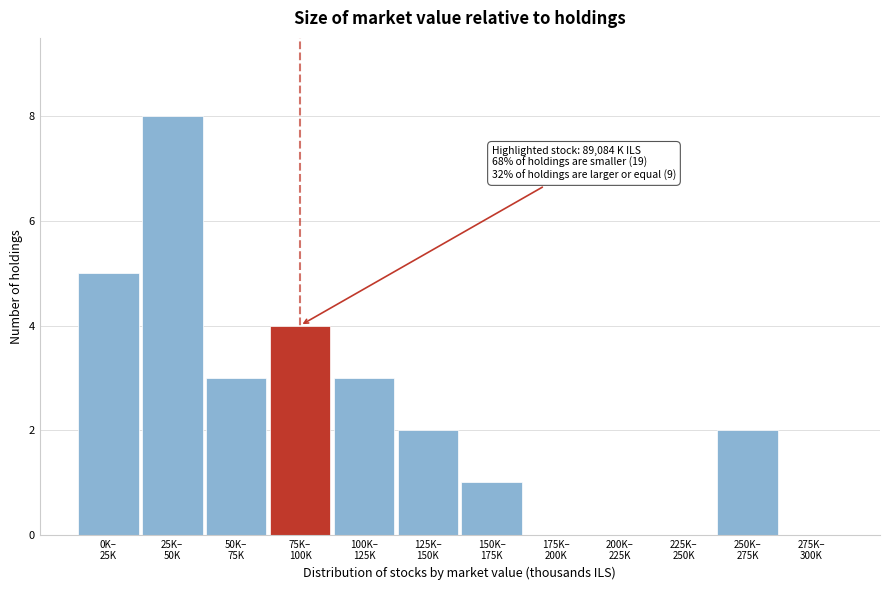

What is the maximum value shown in the chart?

8